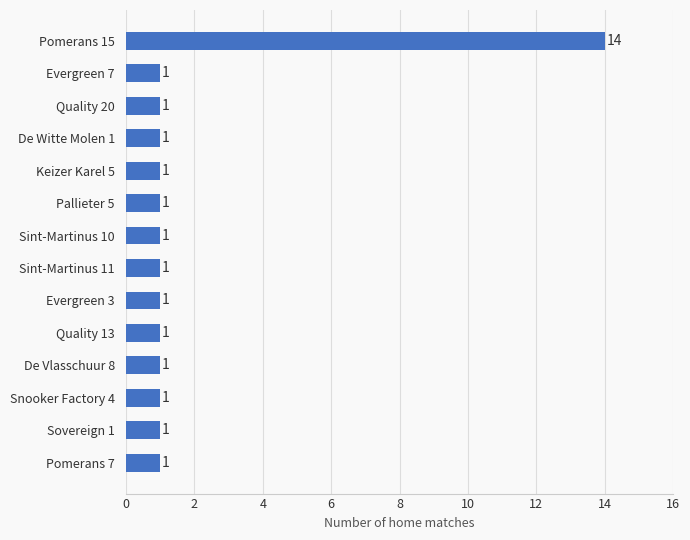

What is the average value?

2